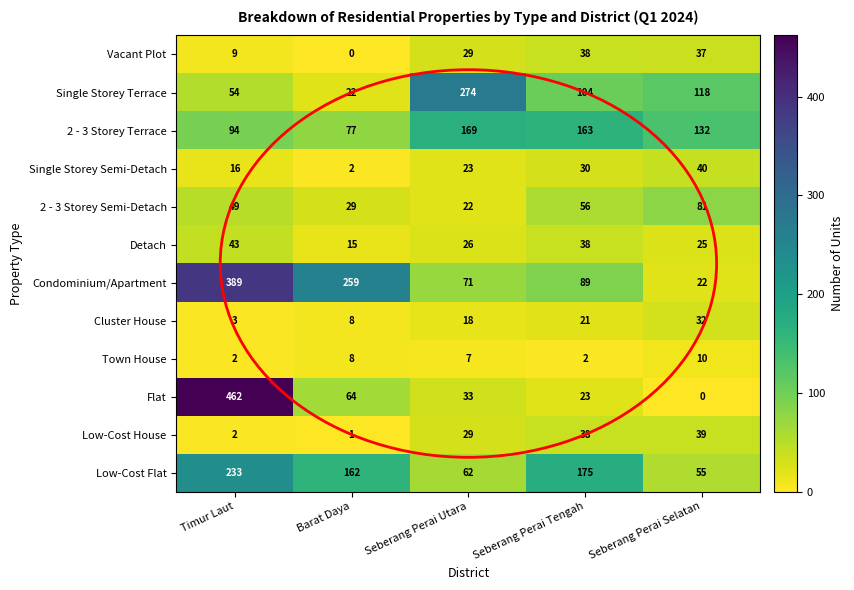

List the series in order of their peak value, highest first.

Flat, Condominium/Apartment, Single Storey Terrace, Low-Cost Flat, 2 - 3 Storey Terrace, 2 - 3 Storey Semi-Detach, Detach, Single Storey Semi-Detach, Low-Cost House, Vacant Plot, Cluster House, Town House